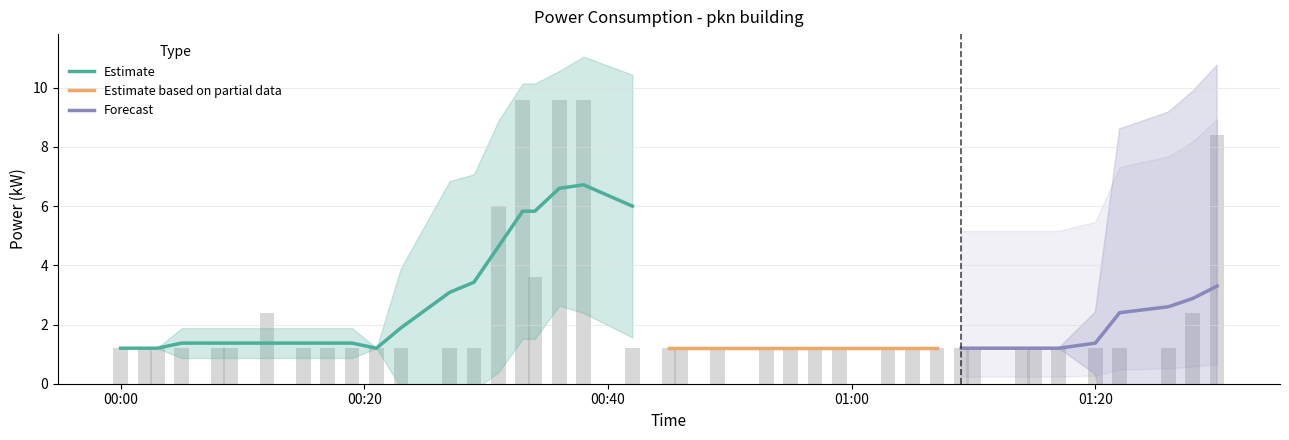

How many data points does each series have?

40